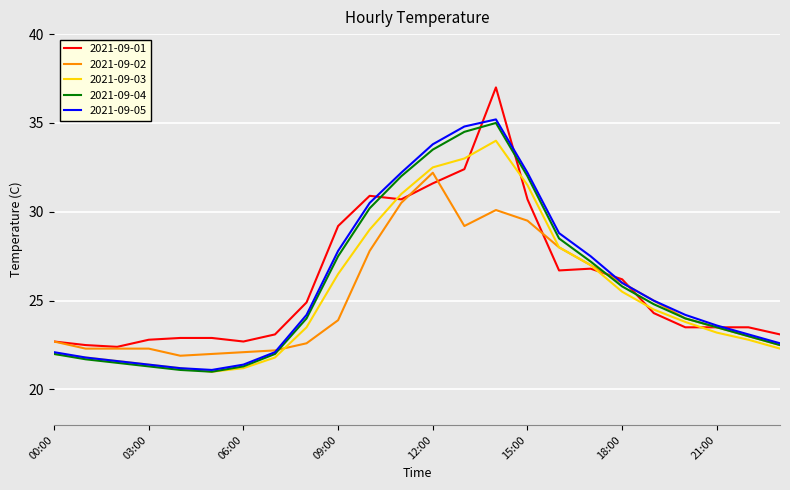

What is the greatest value displayed?

37.0